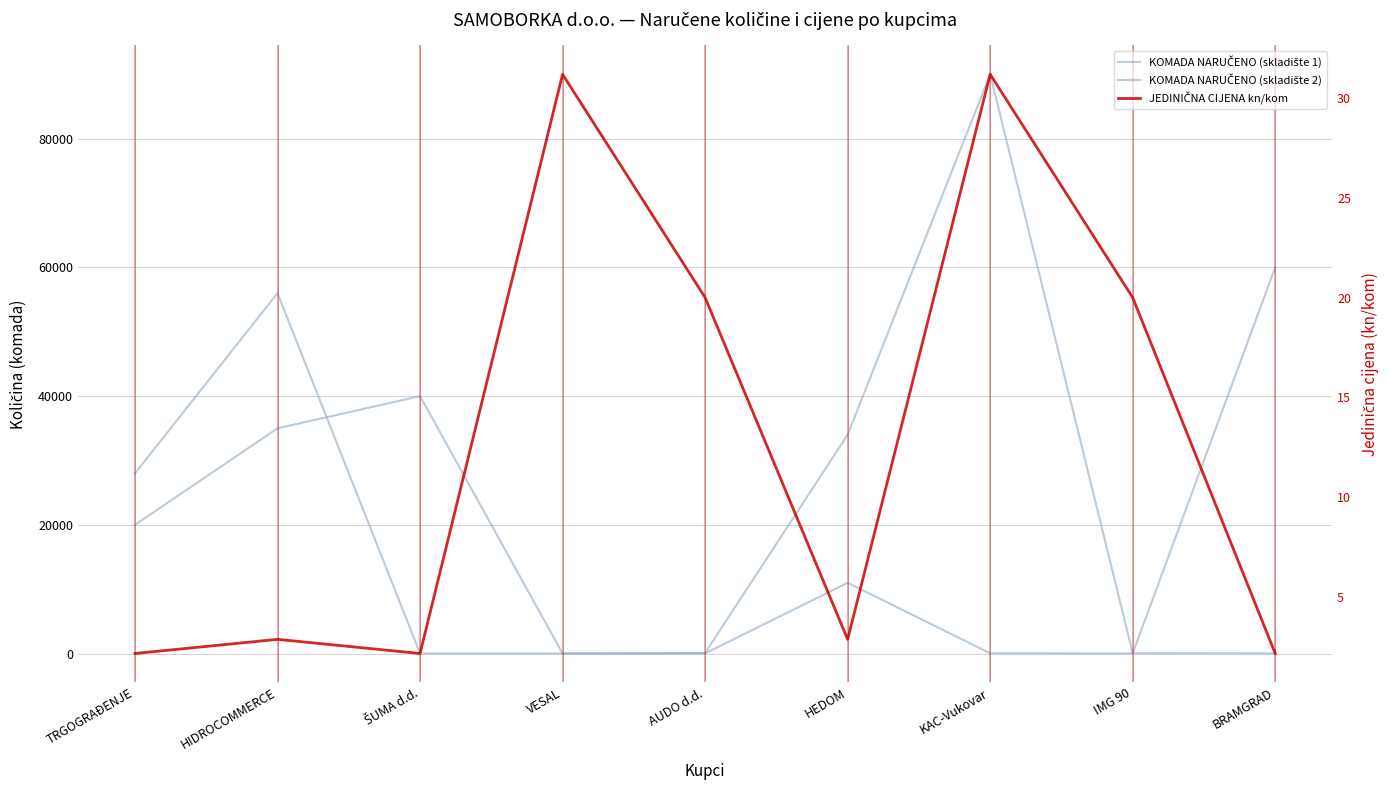

What is the greatest value displayed?

90000.0